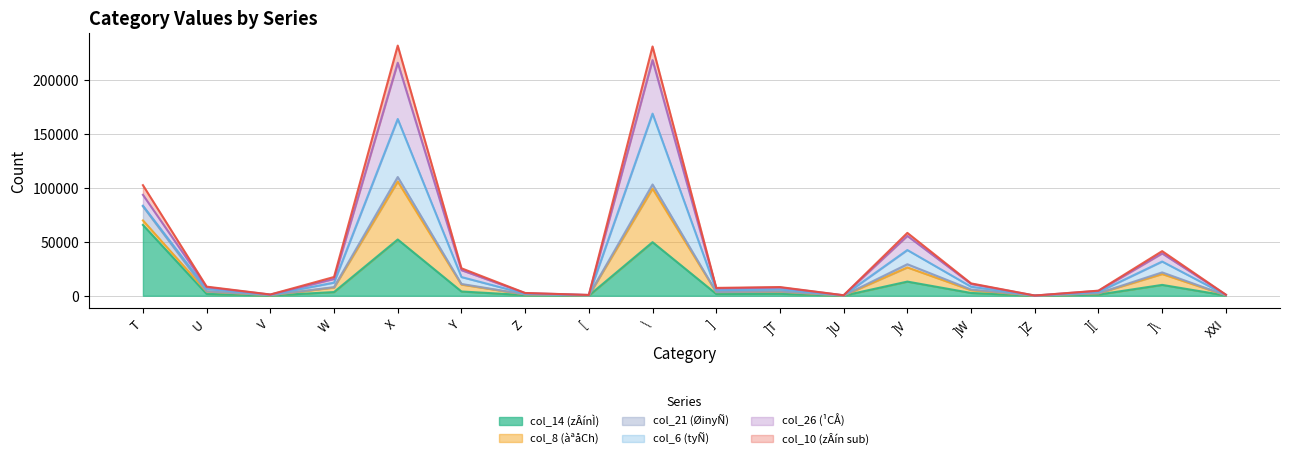

Which series changed the most between [ and ]Z?

col_26 (¹CÅ)